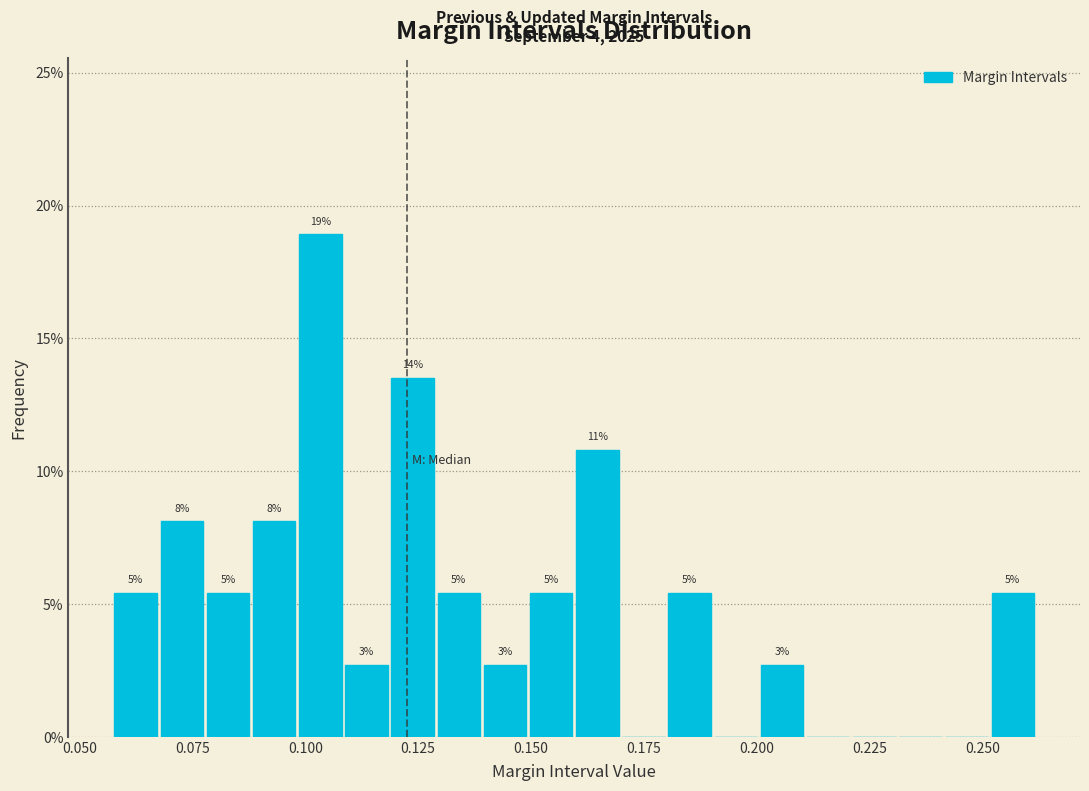

Read against the x-axis, roughly where is the centre of the tallest bar?

0.105